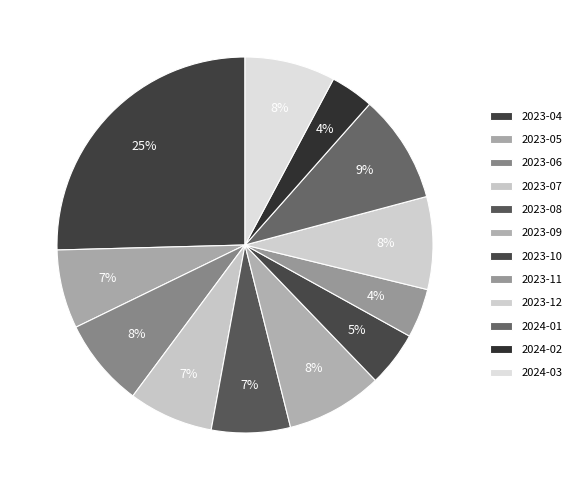

To the nearest percent, what is the combined percentage of 2024-02 and 2023-09?

12%